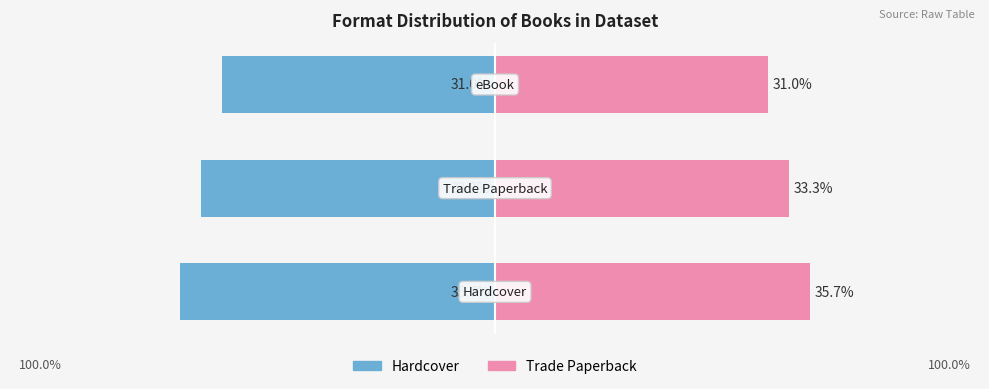

What is the spread (max minus min) of values at 0?

71.4